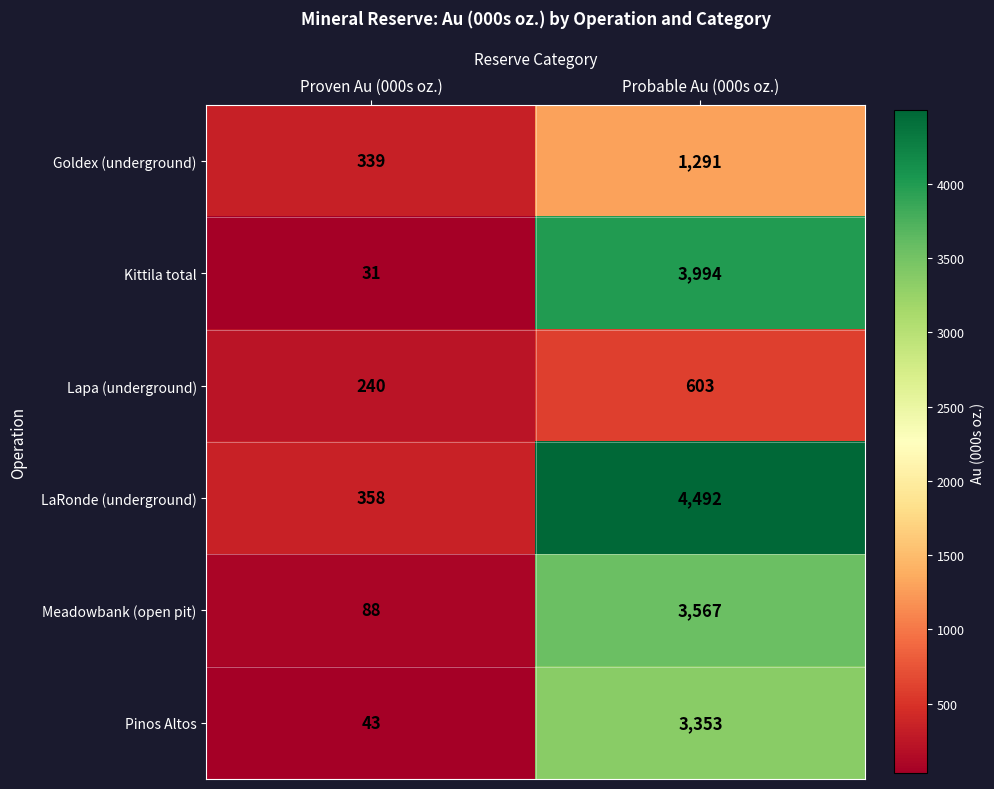

The Goldex (underground) series shows 339 at Proven Au (000s oz.). True or false?

True